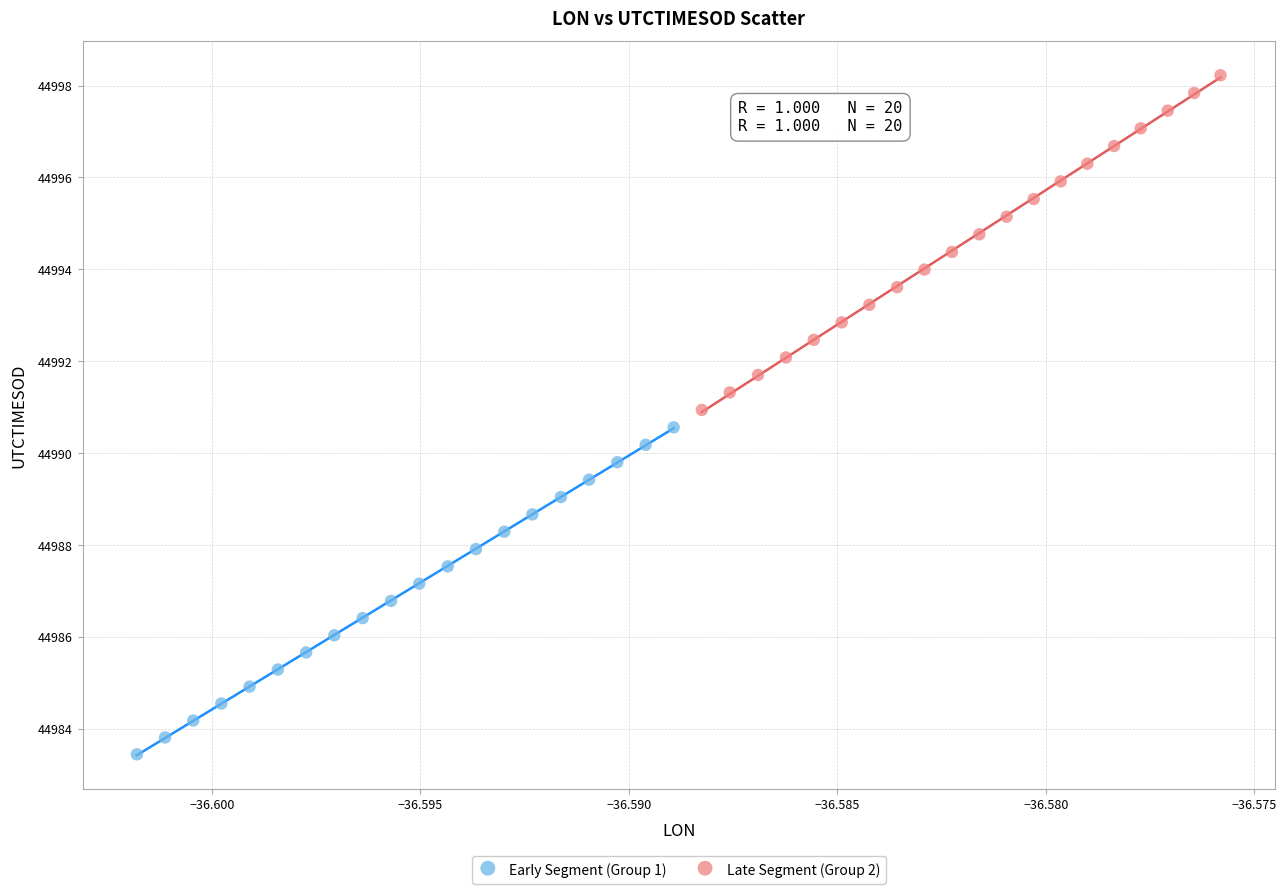

Which series has the widest spread of Y values?

Late Segment (Group 2)